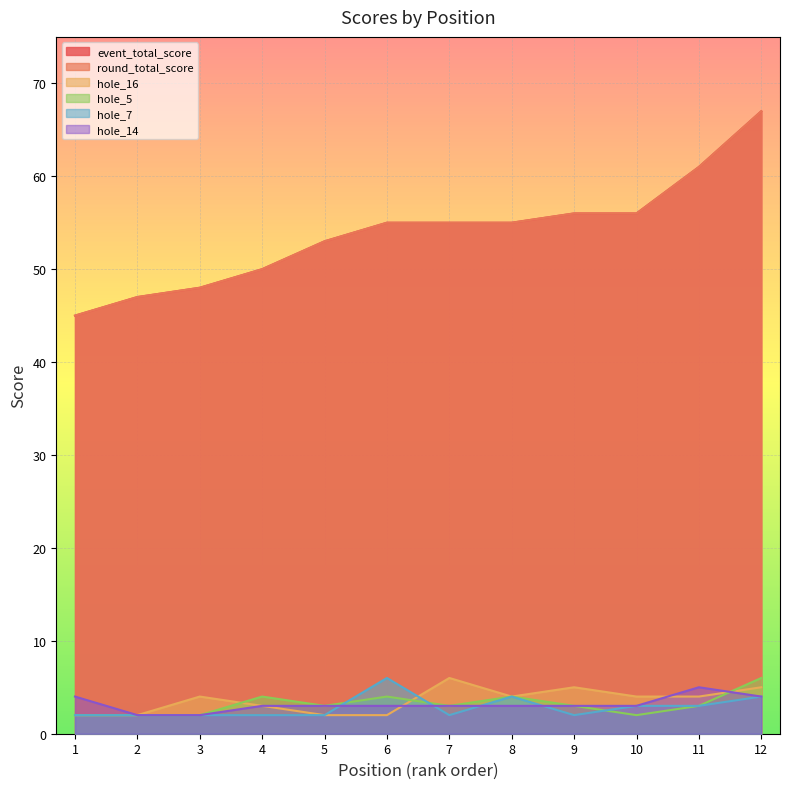

What is the difference between the highest and lowest values at 5?

51